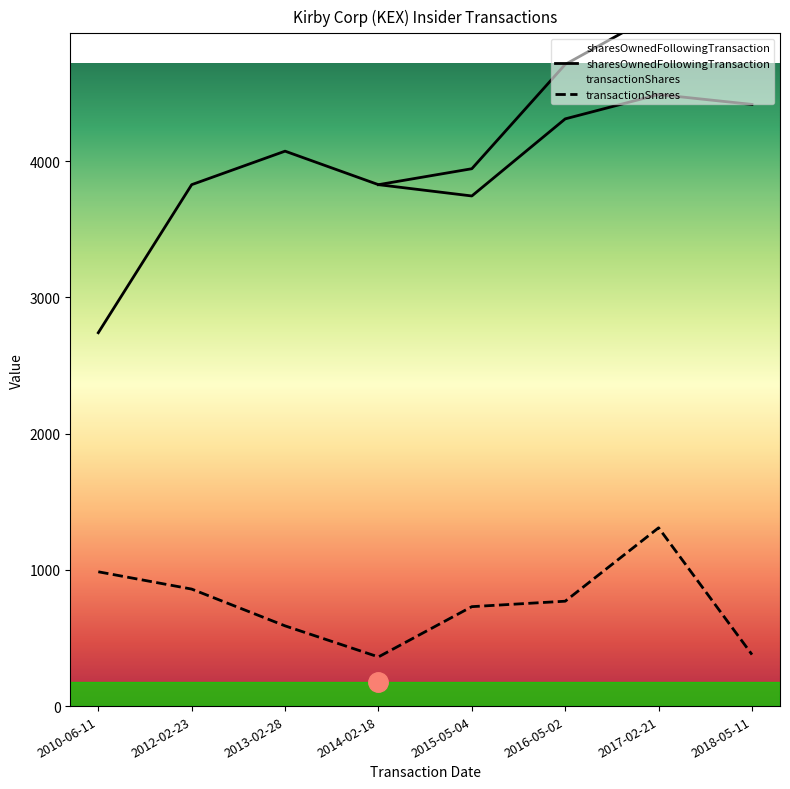

At which category does transactionShares reach its first local peak?

2017-02-21